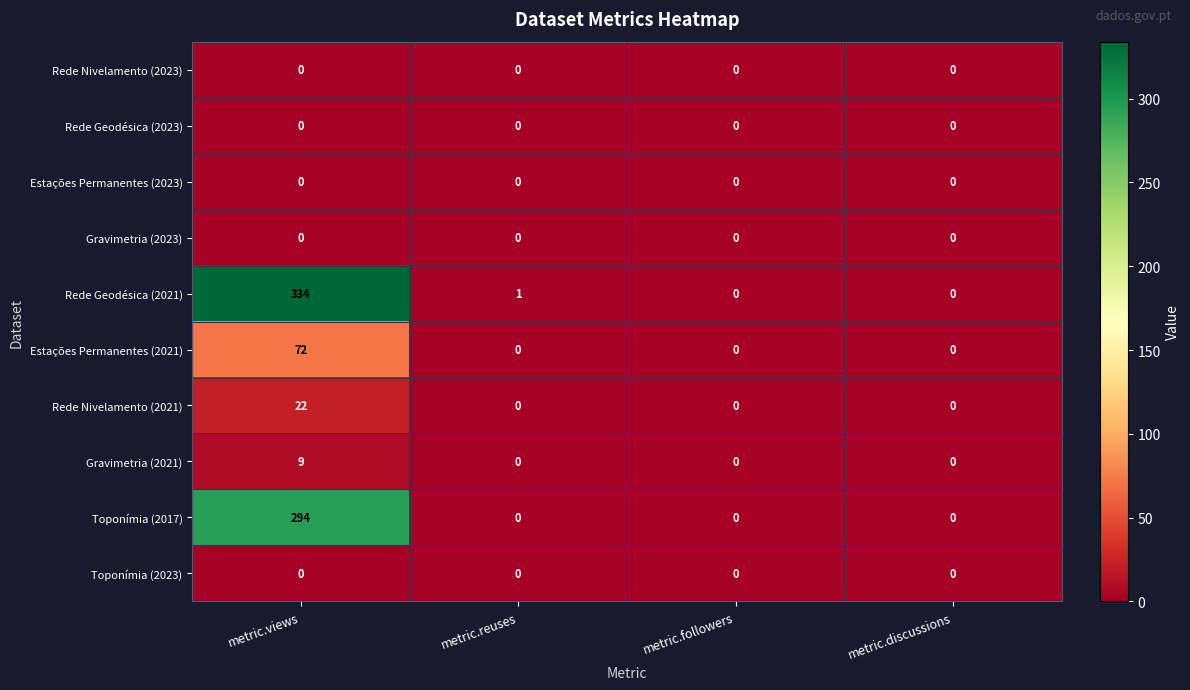

Count the number of categories in the chart.

4